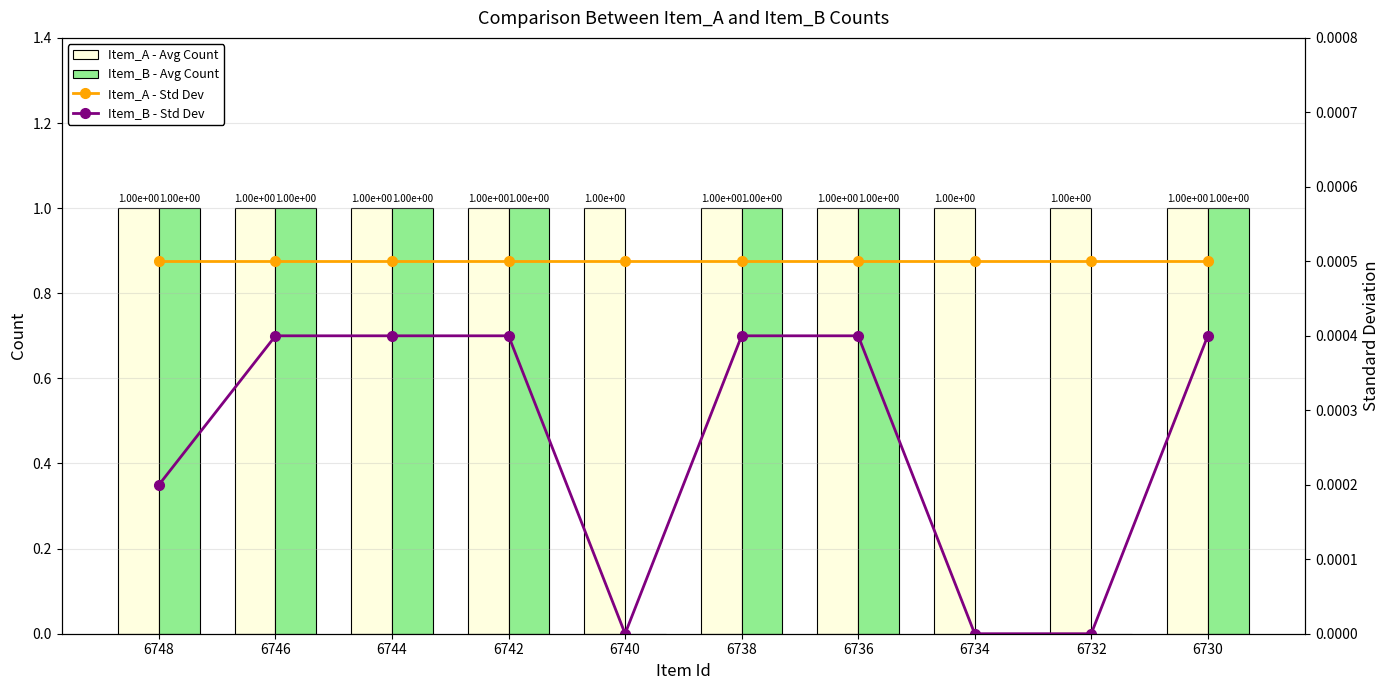

How many categories are shown in the chart?

10